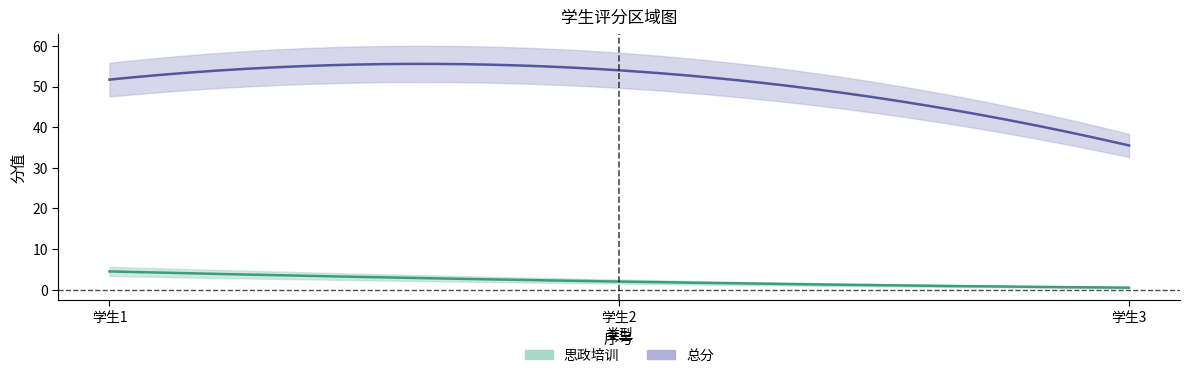

Between 1 and 2, which series saw the biggest shift?

思政培训